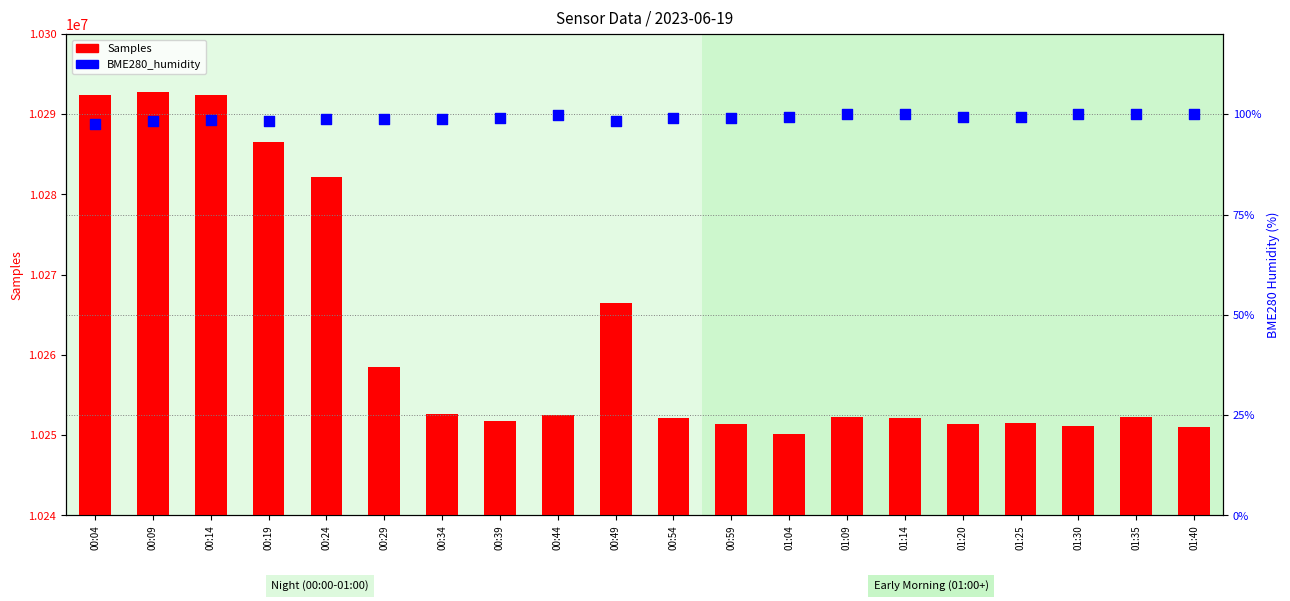

Is the value of Samples at 00:39 greater than the value of BME280_humidity at 00:09?

Yes